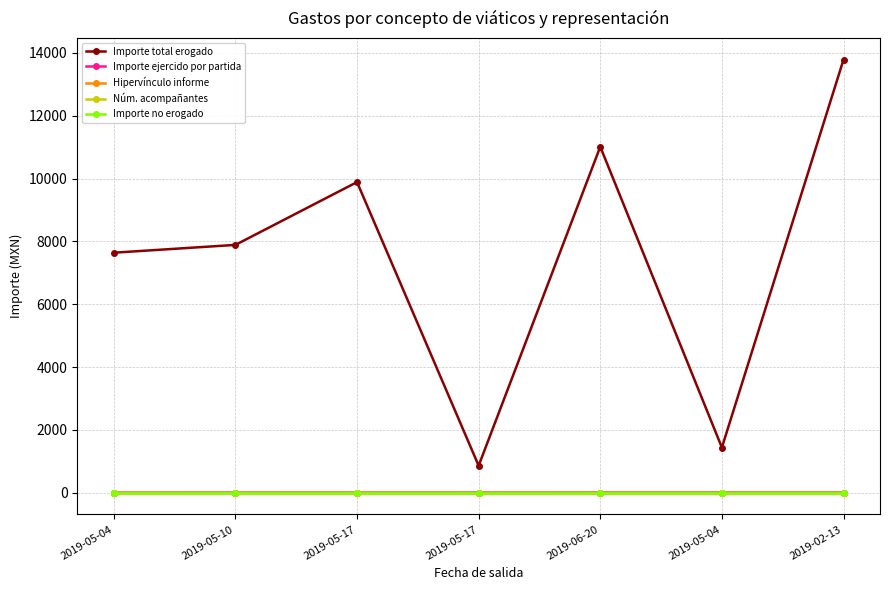

Where is Hipervínculo informe nearest to the value 3?

2019-05-17